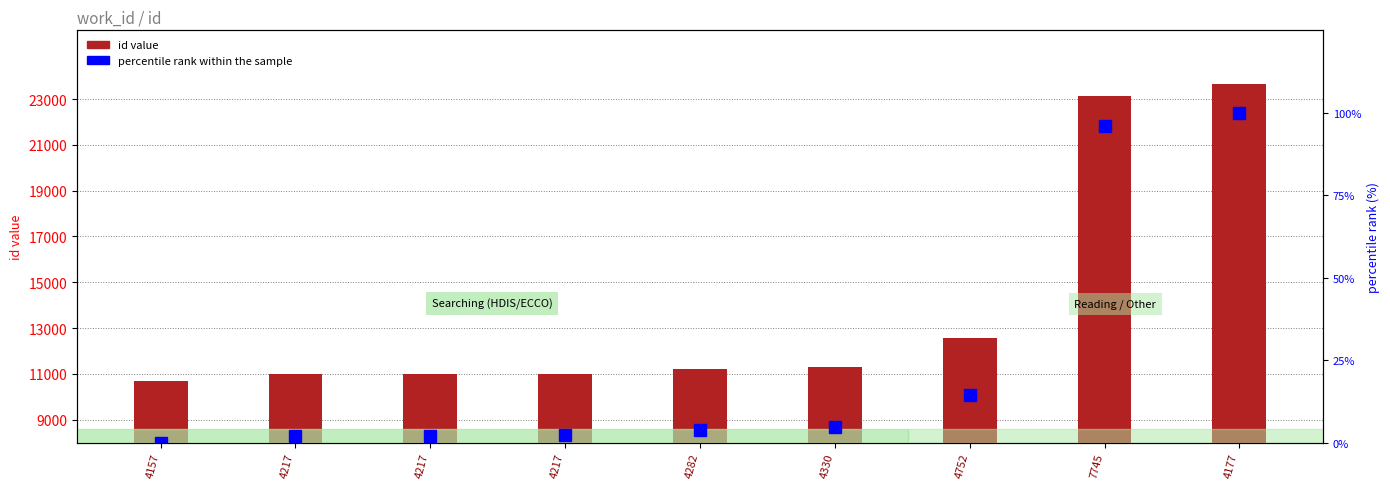

Does the chart contain stacked bars?

No